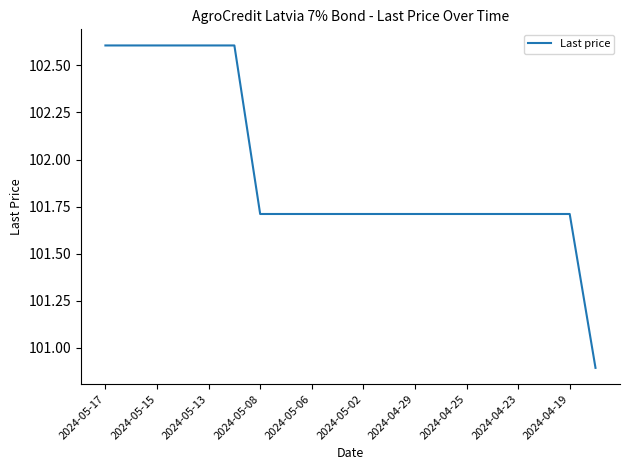

What is the maximum value shown in the chart?

102.6